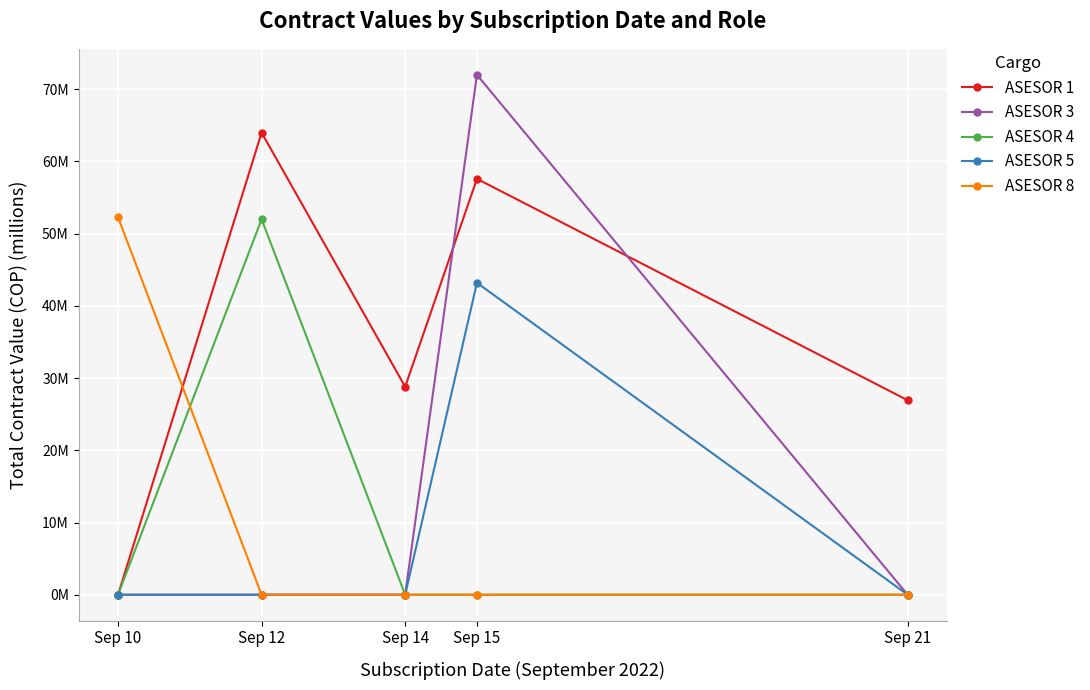

The value of ASESOR 8 at Sep 21 is 0.0. True or false?

True